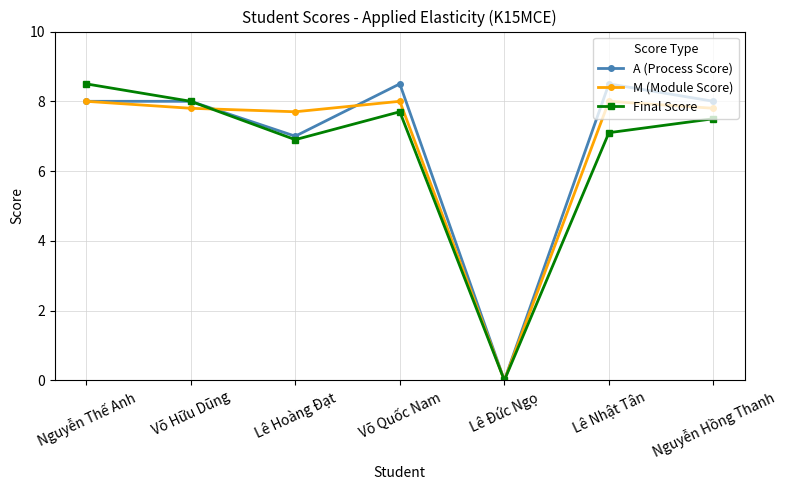

How many data points in M (Module Score) are above 7?

6